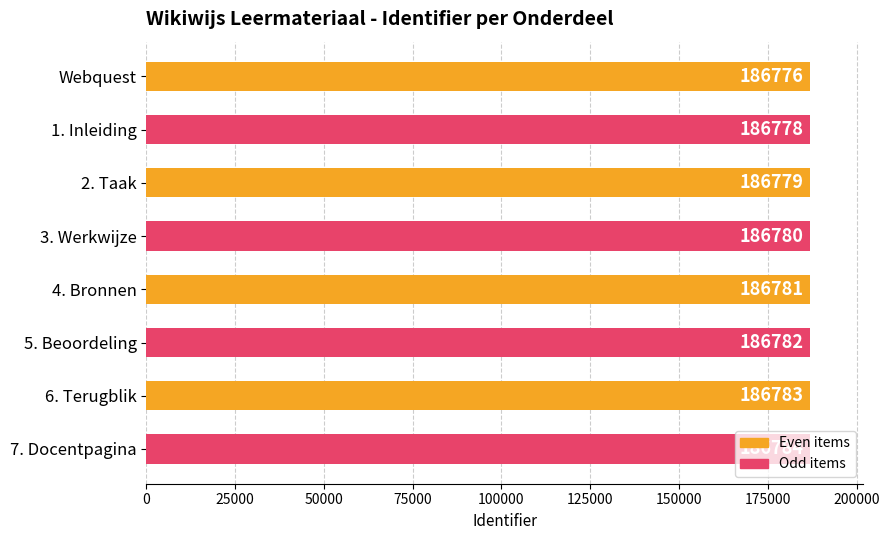

Does the chart contain stacked bars?

No